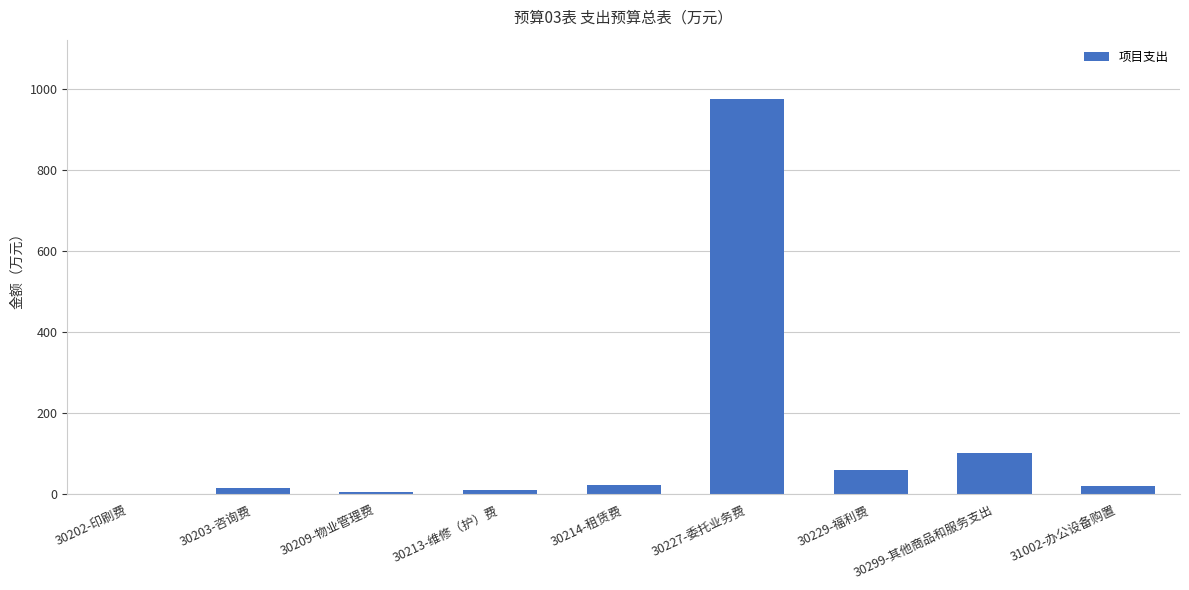

What is the greatest value displayed?

974.2